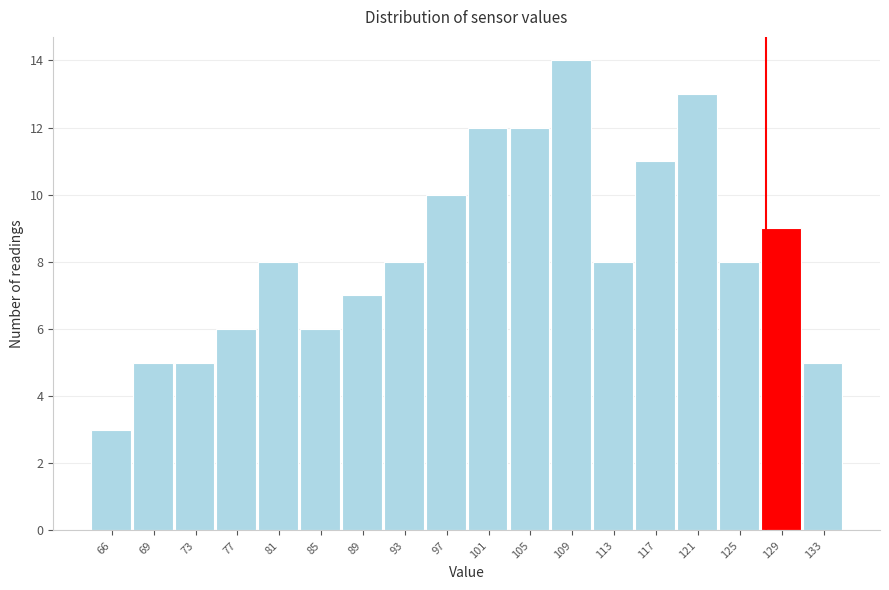

Reading left to right, transcribe all the data shown in this chart.

66=3	69=5	73=5	77=6	81=8	85=6	89=7	93=8	97=10	101=12	105=12	109=14	113=8	117=11	121=13	125=8	129=9	133=5